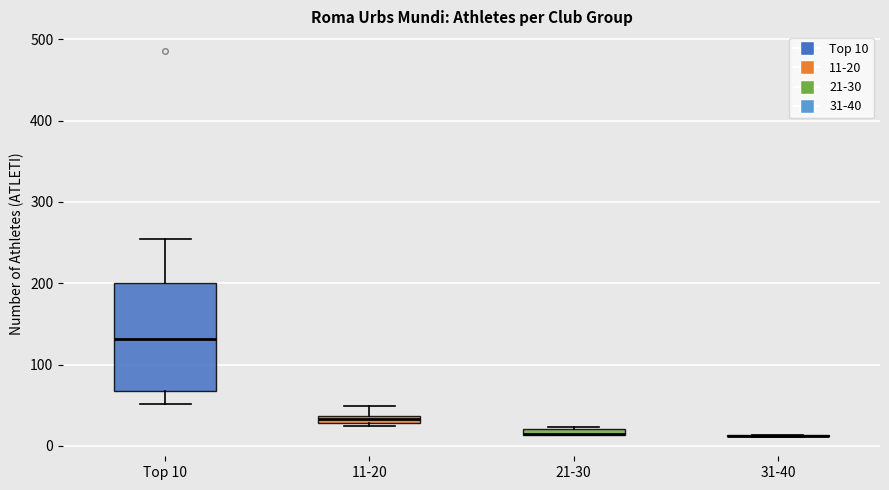

Where does the upper whisker of the box for 11-20 end on the y-axis? The values are not printed on the chart, so give them approximately, as read against the axis.

50